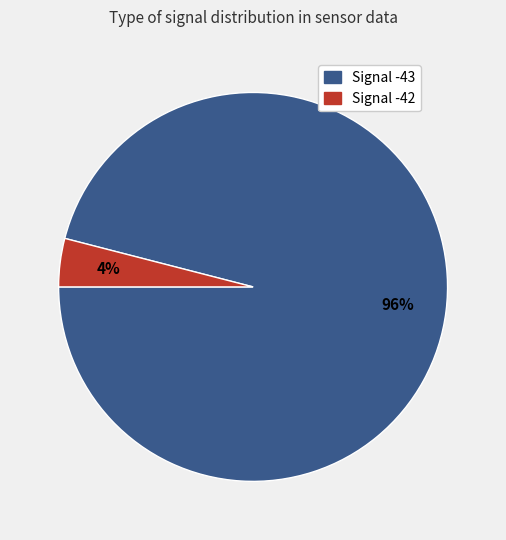

Is there any slice that represents more than half of the pie?

Yes